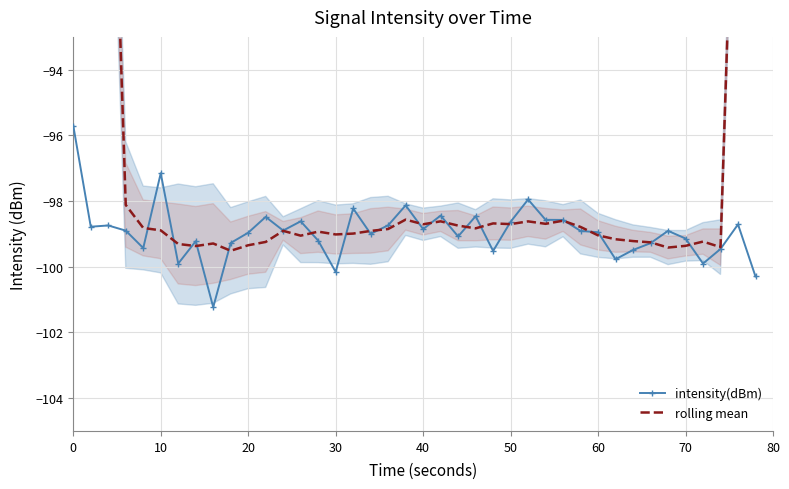

Count the number of data series in this chart.

2